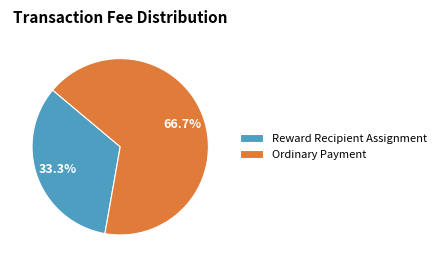

How much of the chart is everything except Ordinary Payment?

33.3%